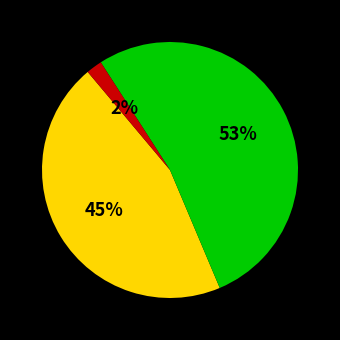

Does any single category account for the majority?

Yes